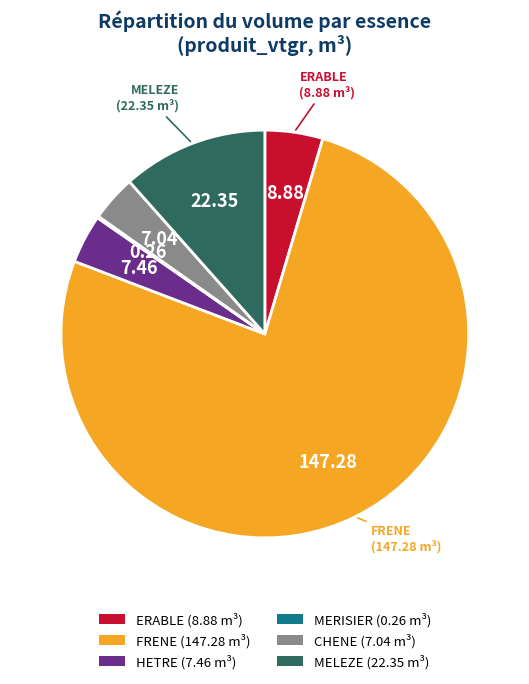

Which category has the biggest portion of the pie?

FRENE